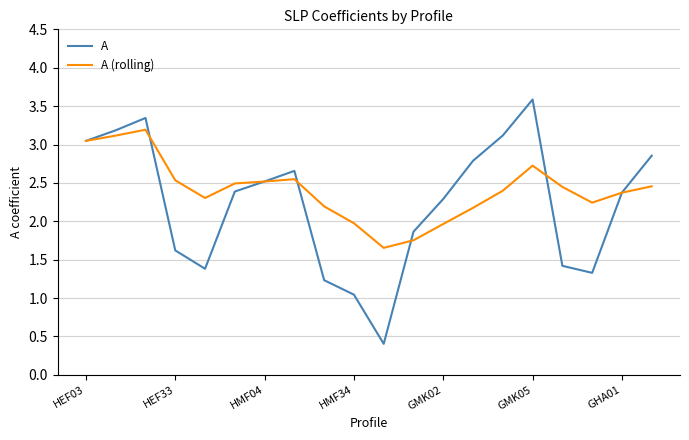

Which series has the largest range (max minus min)?

A